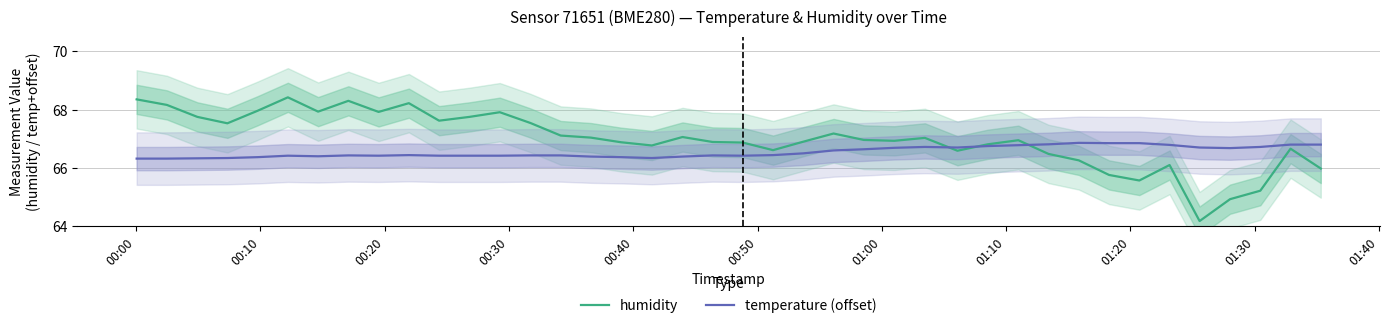

What is the lowest value of the temperature (offset) series?

66.3